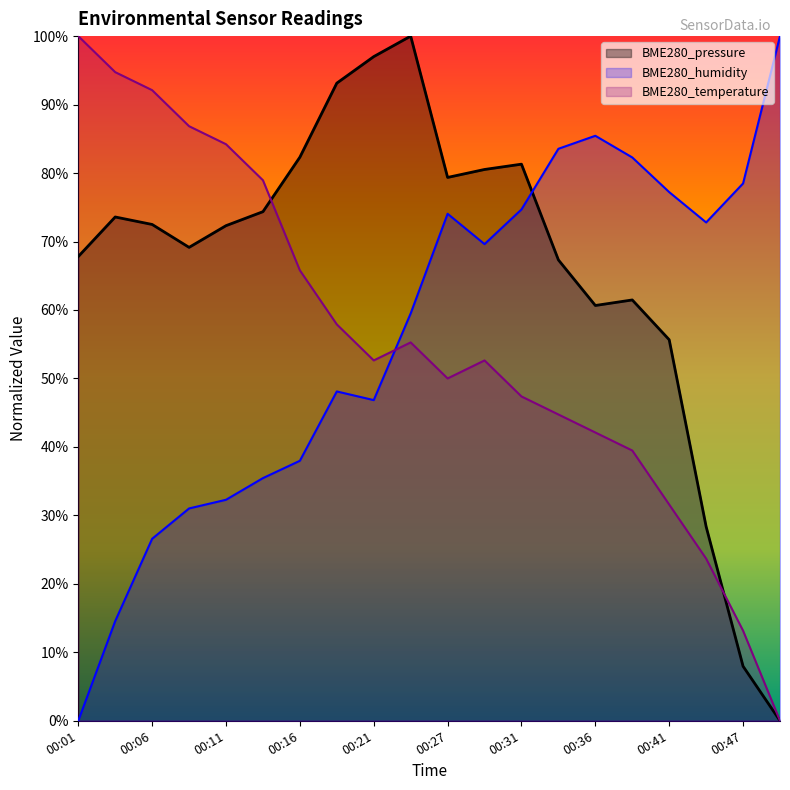

Which category has the highest value in the BME280_temperature series?

00:01